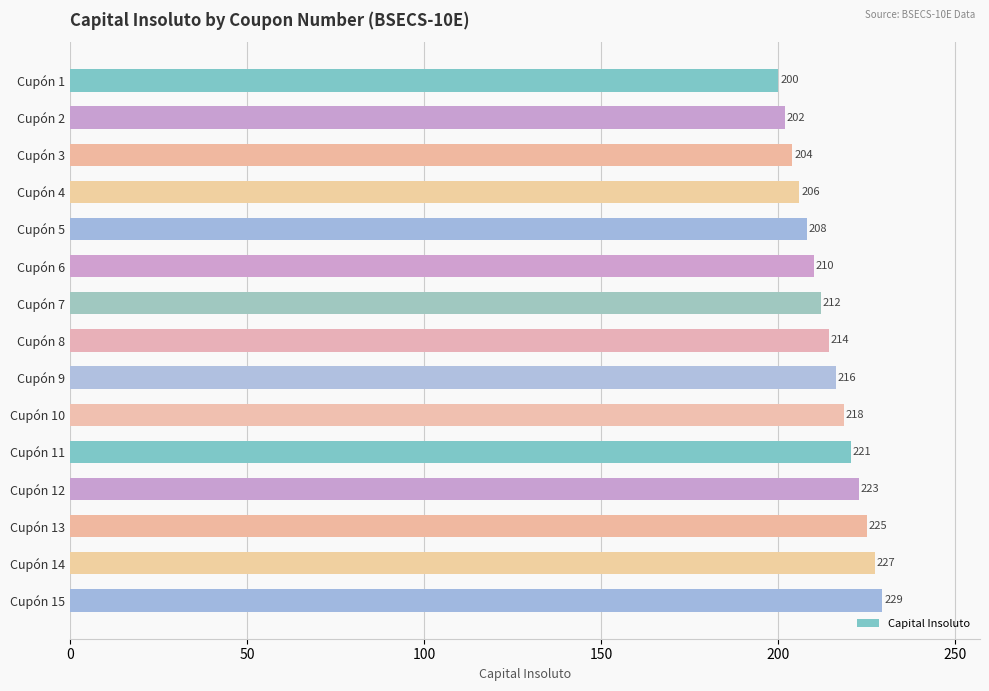

Rank the categories by value from lowest to highest.

Cupón 1, Cupón 2, Cupón 3, Cupón 4, Cupón 5, Cupón 6, Cupón 7, Cupón 8, Cupón 9, Cupón 10, Cupón 11, Cupón 12, Cupón 13, Cupón 14, Cupón 15